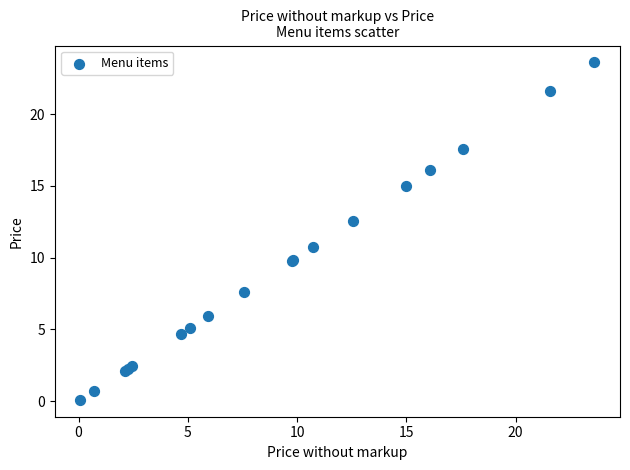

What Y value in the scatter plot is closest to 11?

10.7